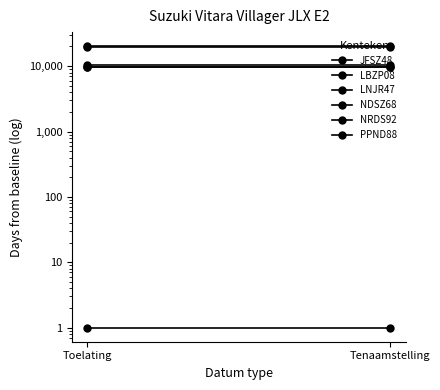

What is the lowest value of the LBZP08 series?

9599